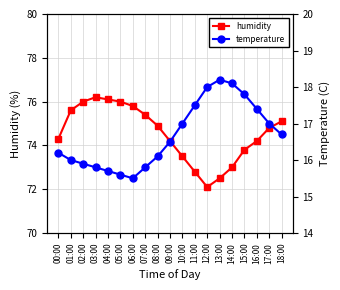

True or false: temperature has more than 0 interior local peaks.

True